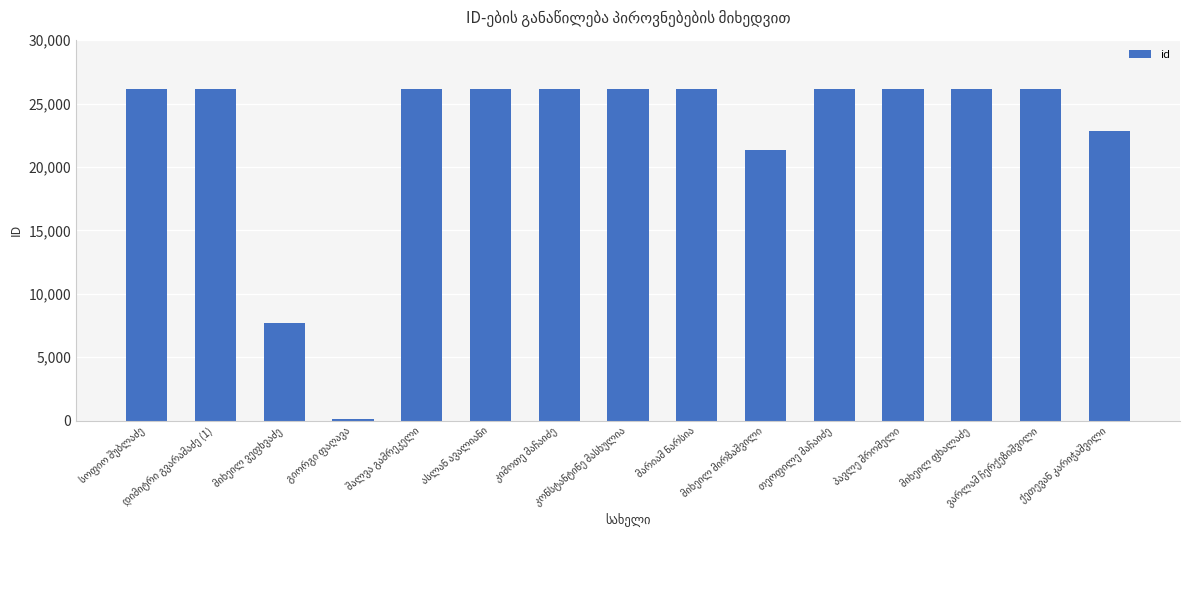

What is the greatest value displayed?

26128